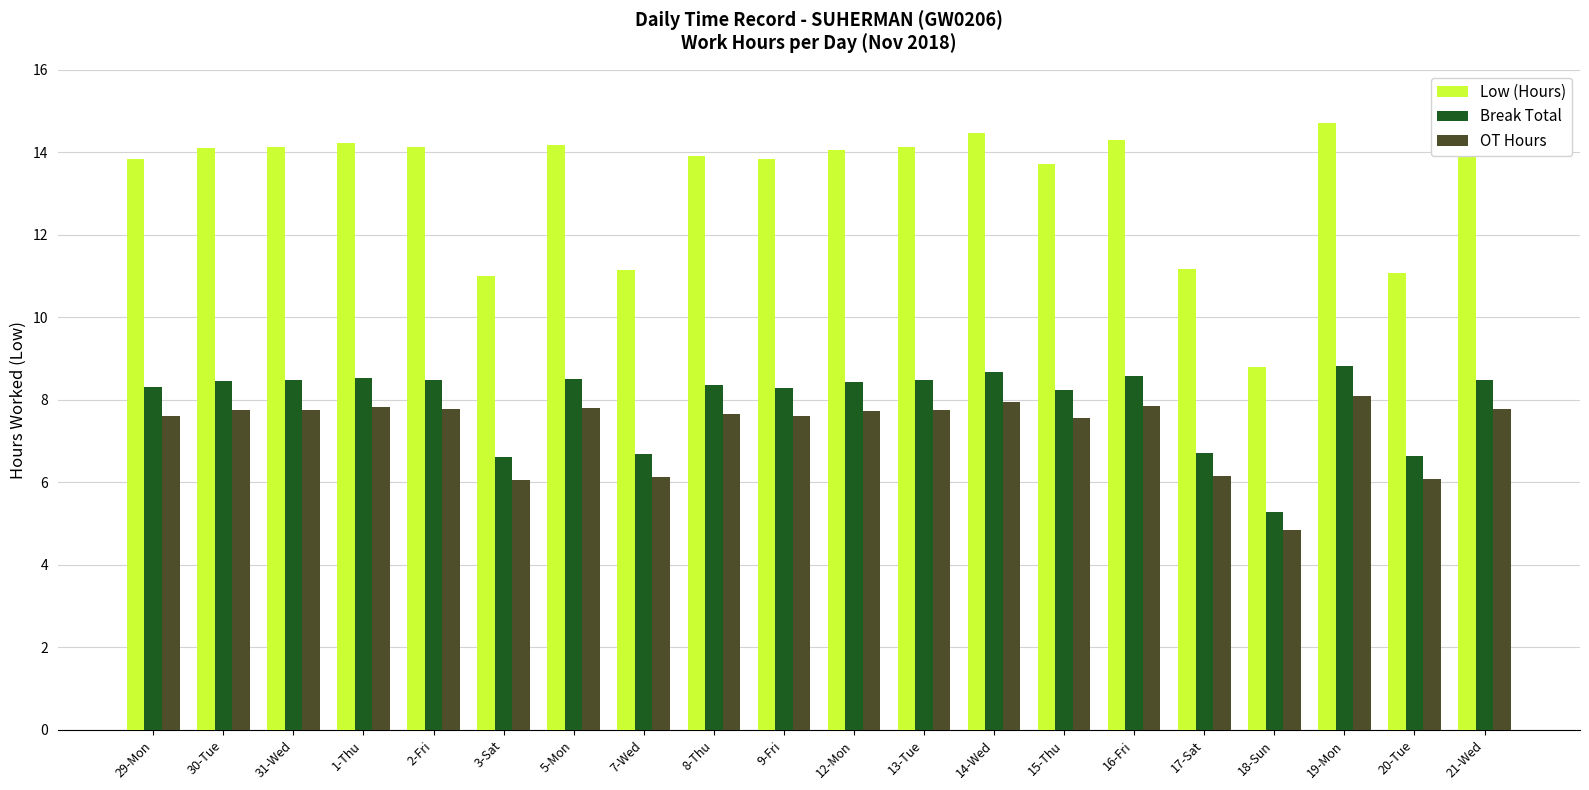

True or false: OT Hours has a value of 7.8 at 2-Fri.

True